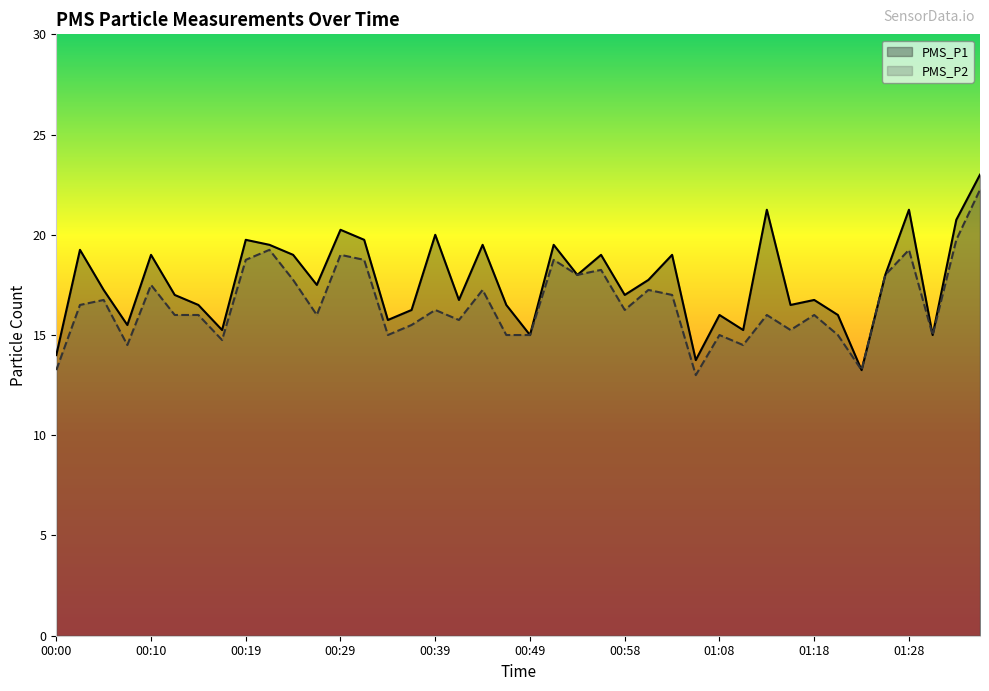

Which category has the highest value across all series?

01:35